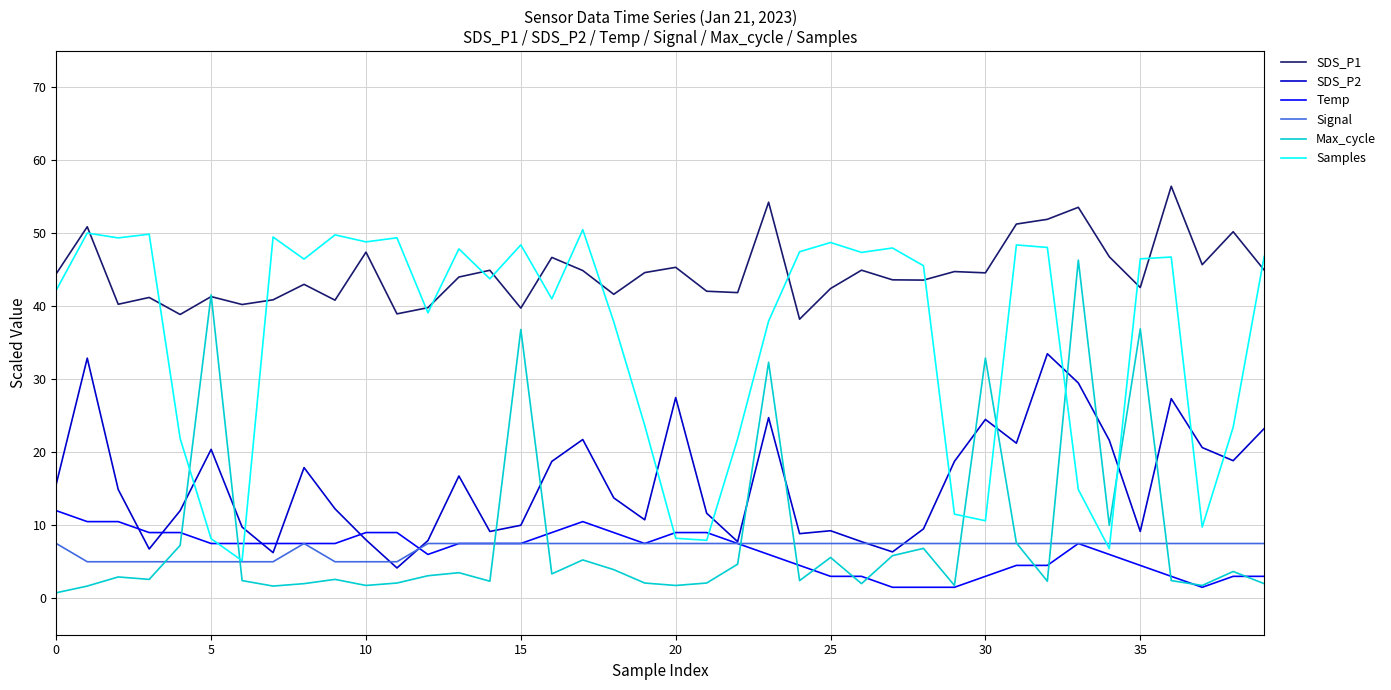

What is the lowest value of the Signal series?

5.0